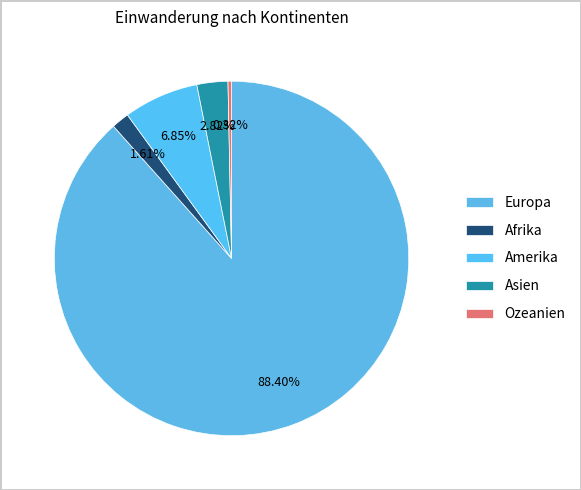

To the nearest percent, what is the difference between the Asien and Amerika slice percentages?

4%